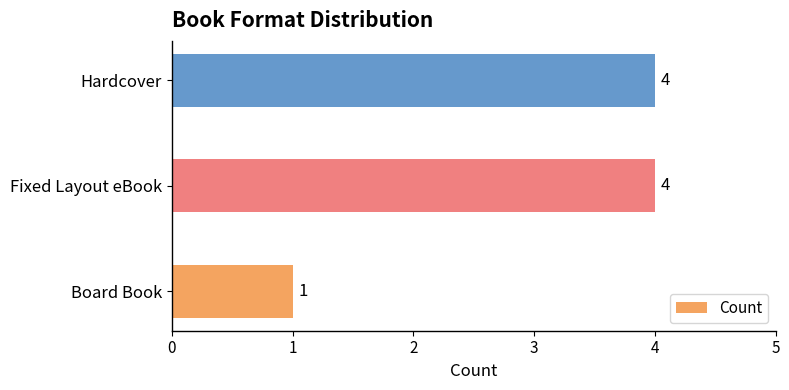

Where is the data nearest to the value 2?

Board Book